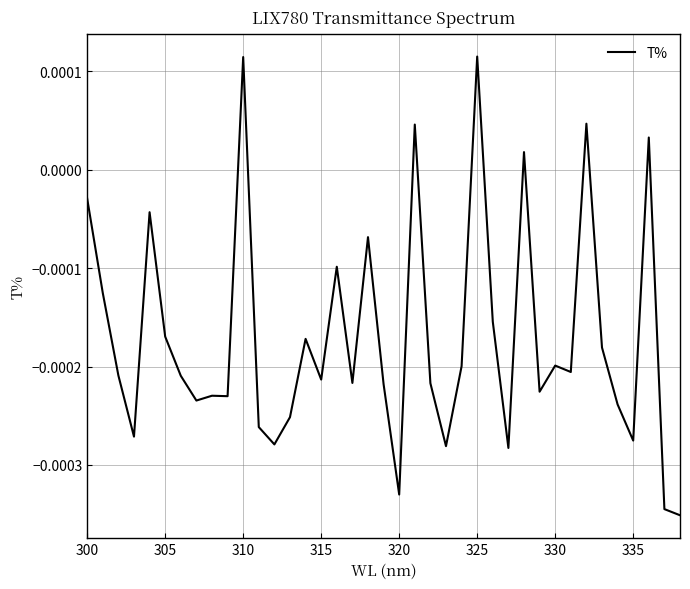

How many lines are shown in the chart?

1